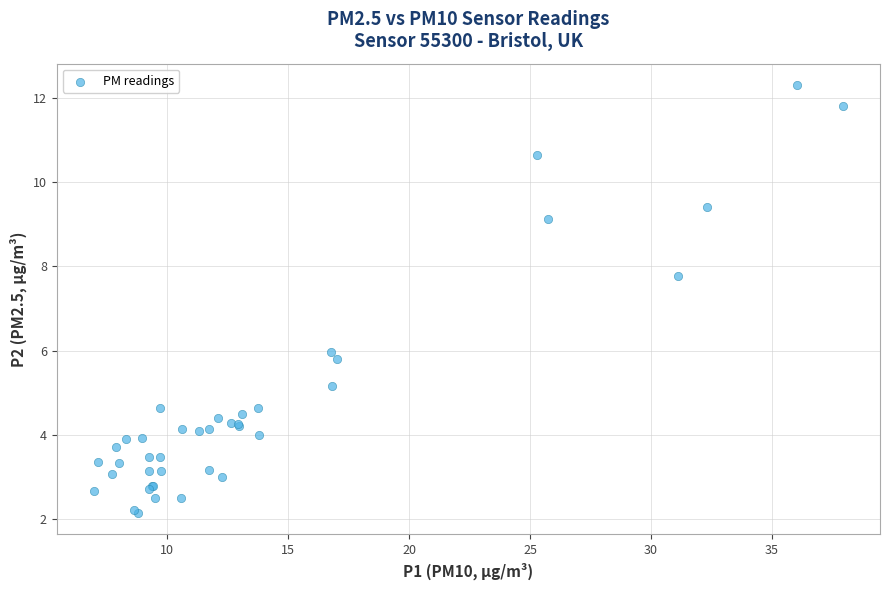

What Y value in the scatter plot is closest to 7?

7.8